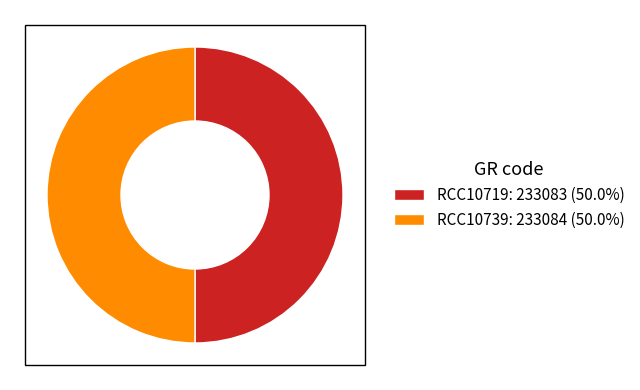

Is the sum of RCC10719: 233083 (50.0%) and RCC10739: 233084 (50.0%) greater than half?

Yes